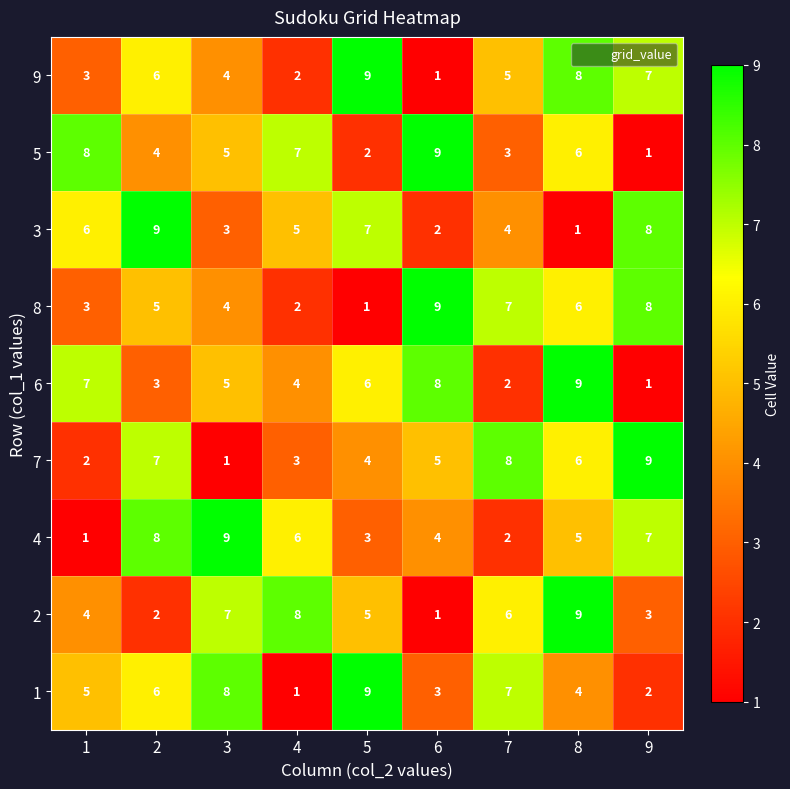

What is the difference between the highest and lowest values at 5?

8